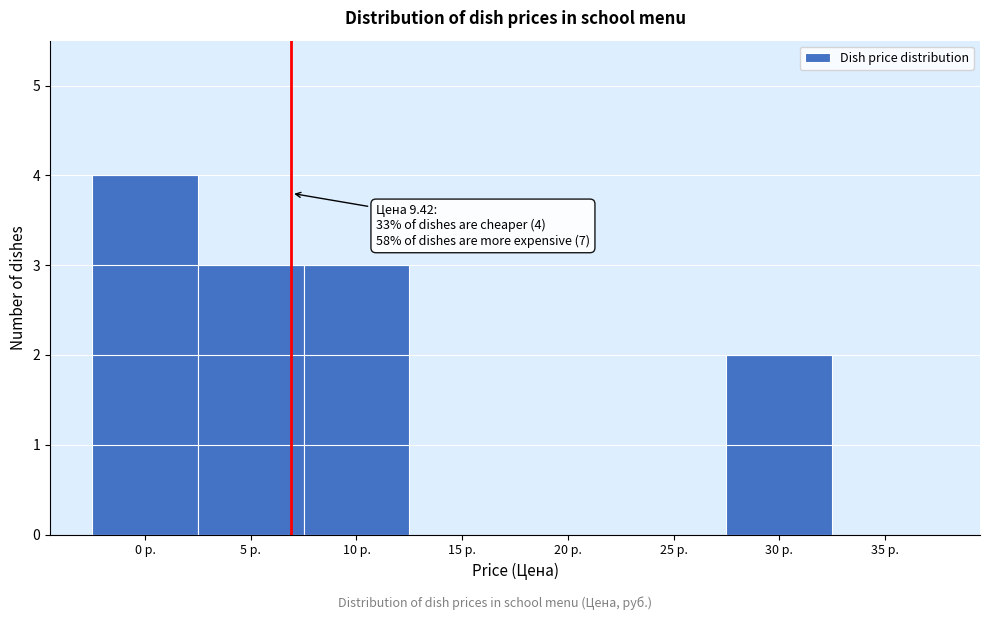

Reading right to left, extract all data points from this chart.

35 р.=0	30 р.=2	25 р.=0	20 р.=0	15 р.=0	10 р.=3	5 р.=3	0 р.=4